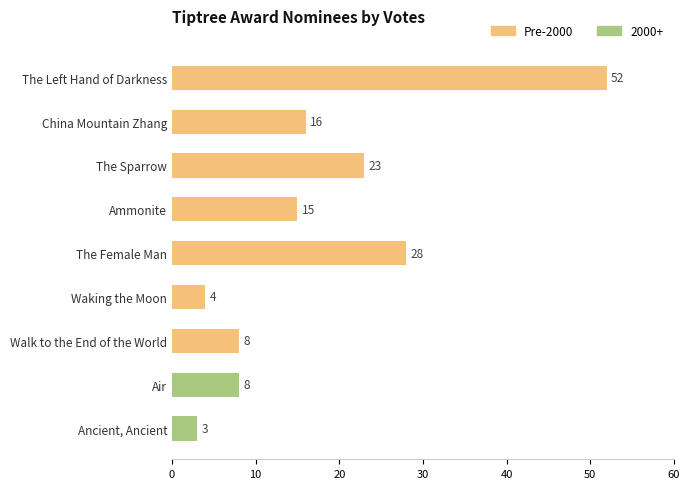

What is the change in value from 30 to 7?

-15